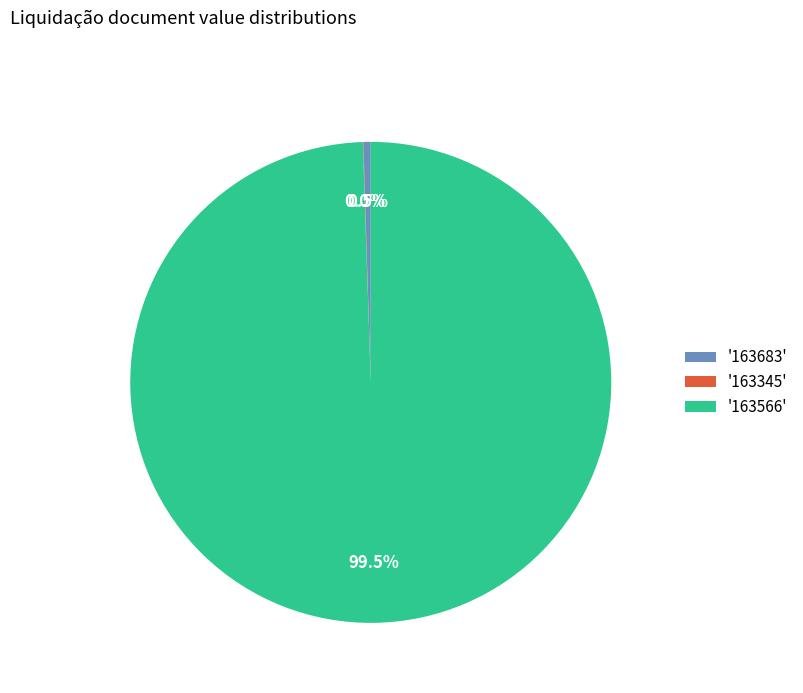

What portion of the pie excludes '163566'?

0.5%